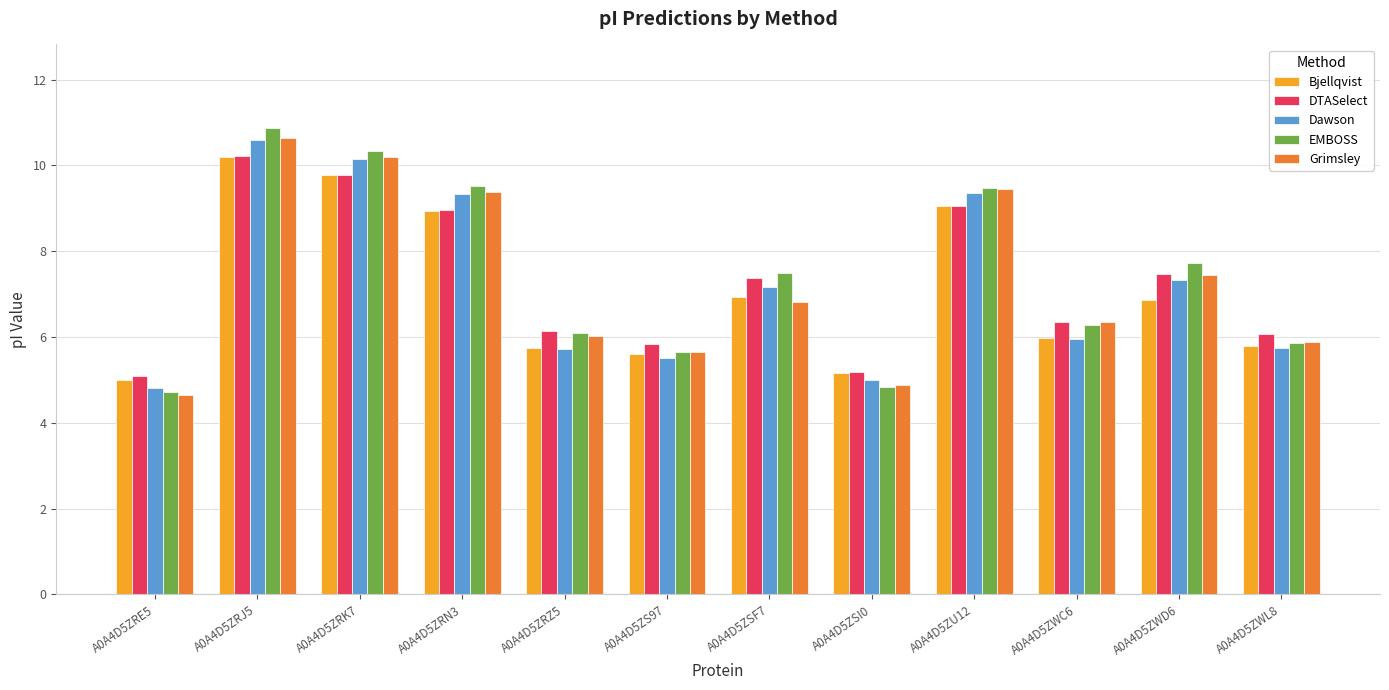

How many values in the Dawson series exceed 7?

6